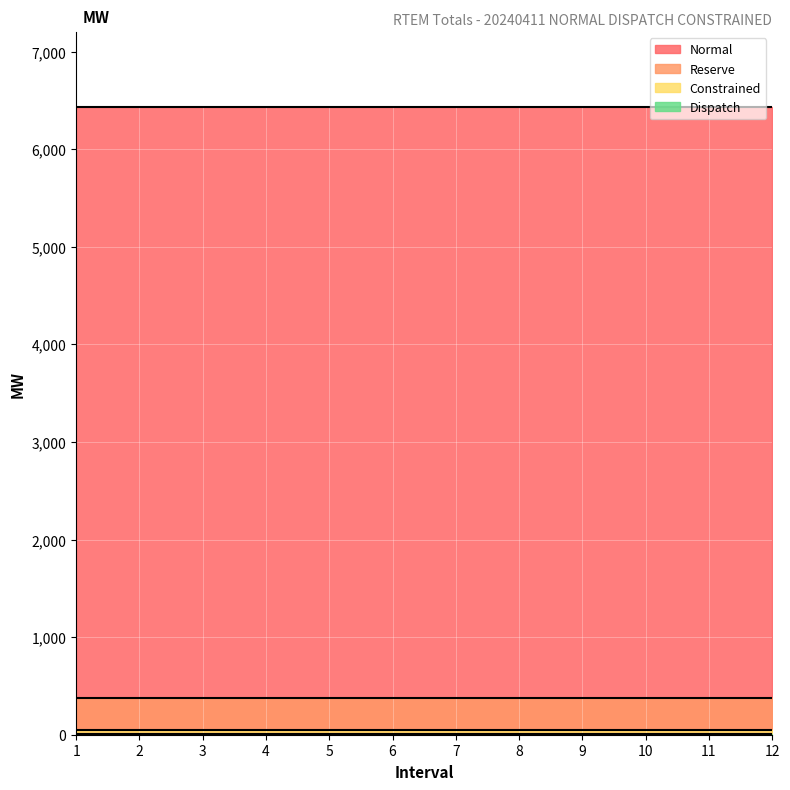

At which category is the sum across all series the highest?

1